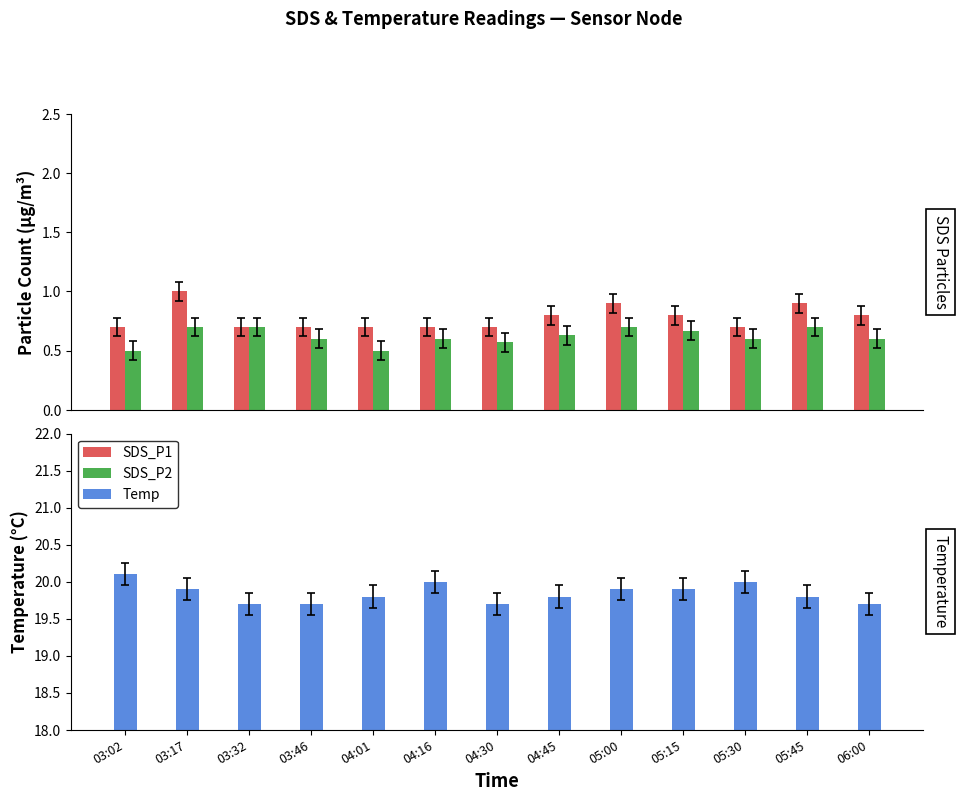

Rank the series by their maximum value, from lowest to highest.

SDS_P2, SDS_P1, Temp